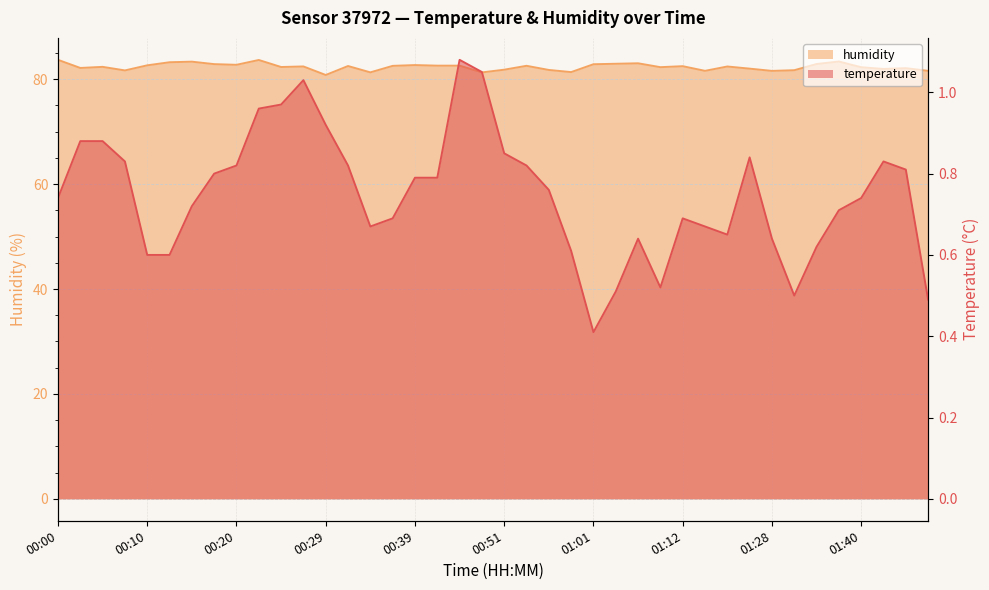

Reading left to right, extract all data points from this chart.

temperature: 00:00=0.7	00:02=0.9	00:05=0.9	00:07=0.8	00:10=0.6	00:12=0.6	00:15=0.7	00:17=0.8	00:20=0.8	00:22=1.0	00:25=1.0	00:27=1.0	00:29=0.9	00:32=0.8	00:34=0.7	00:37=0.7	00:39=0.8	00:42=0.8	00:47=1.1	00:49=1.1	00:51=0.8	00:54=0.8	00:56=0.8	00:59=0.6	01:01=0.4	01:04=0.5	01:07=0.6	01:09=0.5	01:12=0.7	01:14=0.7	01:20=0.7	01:25=0.8	01:28=0.6	01:33=0.5	01:35=0.6	01:38=0.7	01:40=0.7	01:43=0.8	01:45=0.8	01:48=0.5
humidity: 00:00=83.7	00:02=82.2	00:05=82.4	00:07=81.7	00:10=82.7	00:12=83.2	00:15=83.3	00:17=82.9	00:20=82.8	00:22=83.7	00:25=82.3	00:27=82.4	00:29=80.8	00:32=82.5	00:34=81.3	00:37=82.5	00:39=82.7	00:42=82.6	00:47=82.6	00:49=81.3	00:51=81.8	00:54=82.6	00:56=81.8	00:59=81.4	01:01=82.9	01:04=83.0	01:07=83.0	01:09=82.3	01:12=82.5	01:14=81.6	01:20=82.4	01:25=82.0	01:28=81.6	01:33=81.7	01:35=82.9	01:38=83.4	01:40=82.3	01:43=82.0	01:45=82.1	01:48=81.6